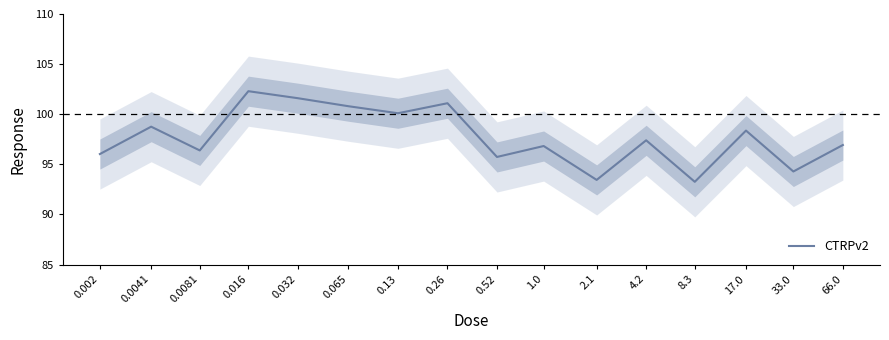

Rank the categories by value from highest to lowest.

0.016, 0.032, 0.26, 0.065, 0.13, 0.0041, 17.0, 4.2, 66.0, 1.0, 0.0081, 0.002, 0.52, 33.0, 2.1, 8.3